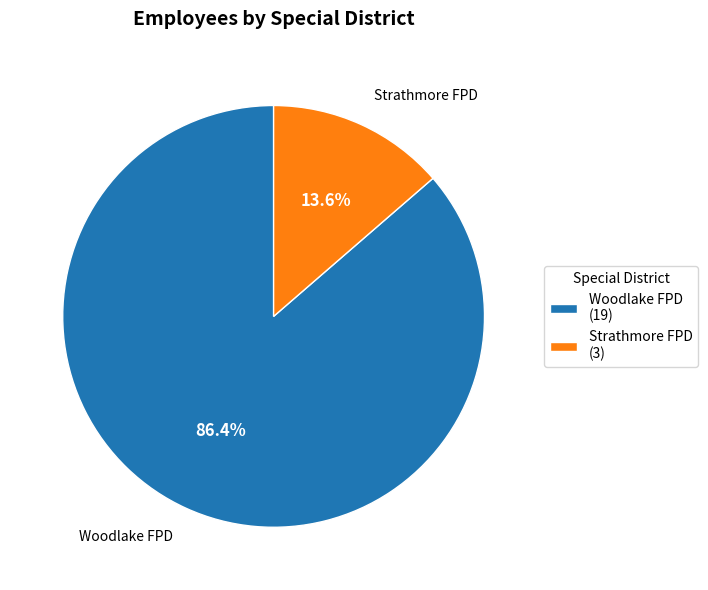

Between Strathmore FPD (3) and Woodlake FPD (19), which is larger?

Woodlake FPD (19)